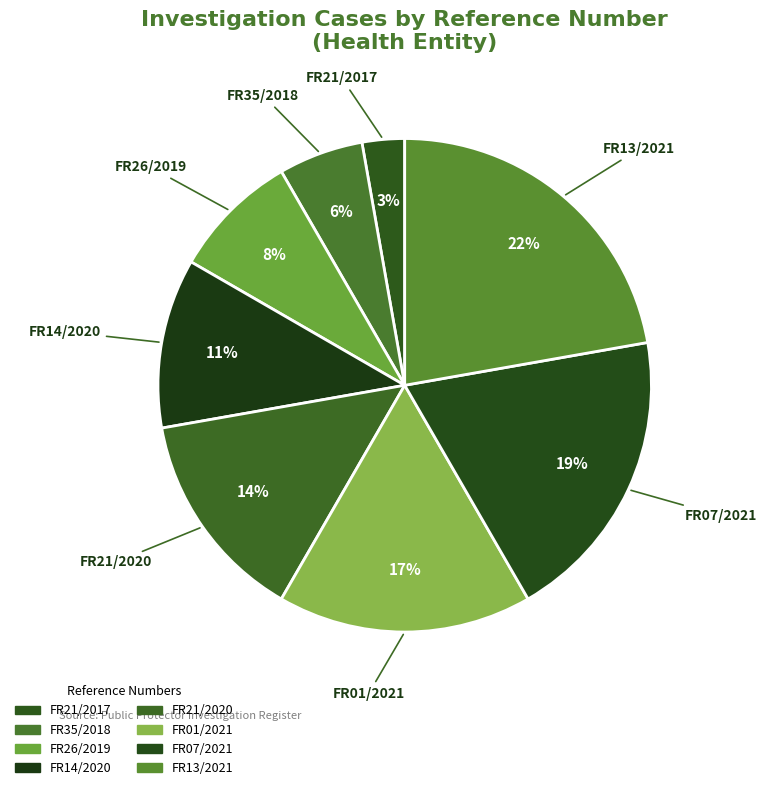

How much of the chart is everything except FR14/2020?

88.9%